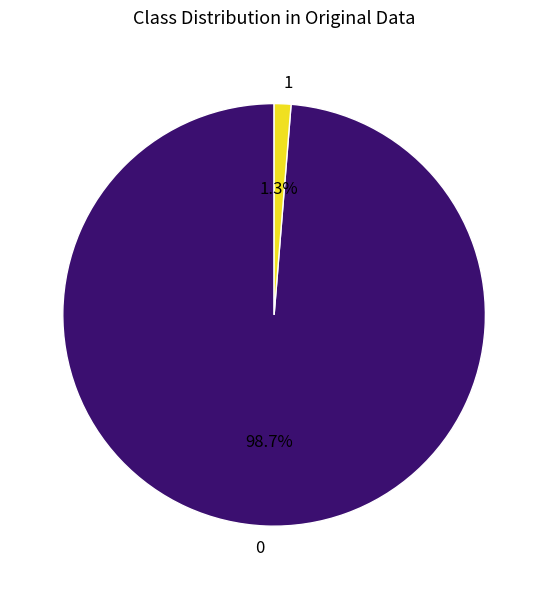

How many slices are in this pie chart?

2